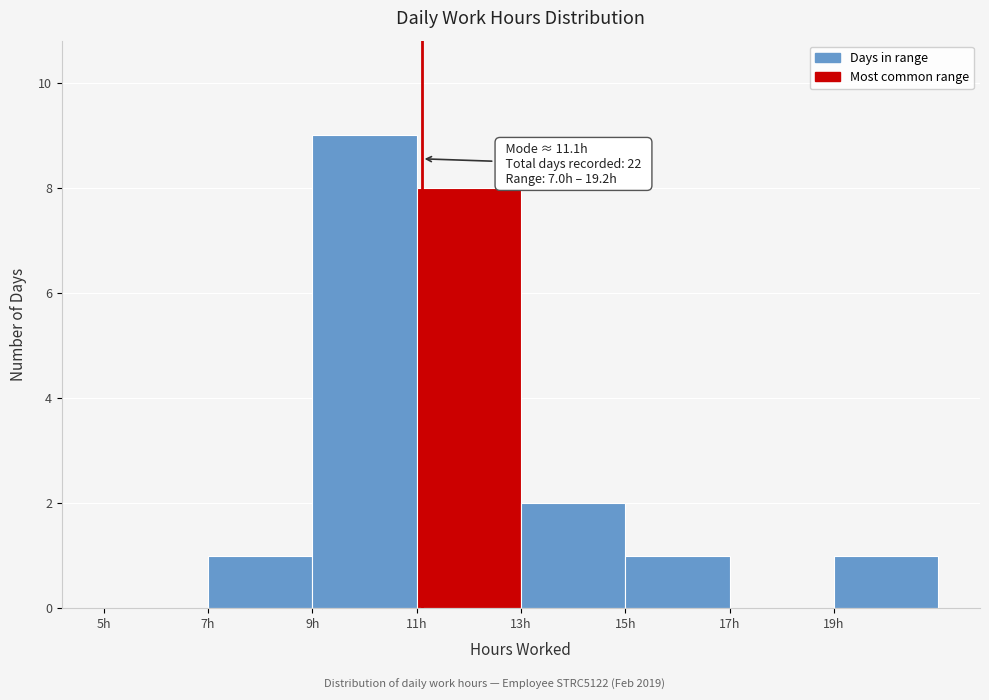

Over which range of the x-axis is the bar tallest?

9 to 11